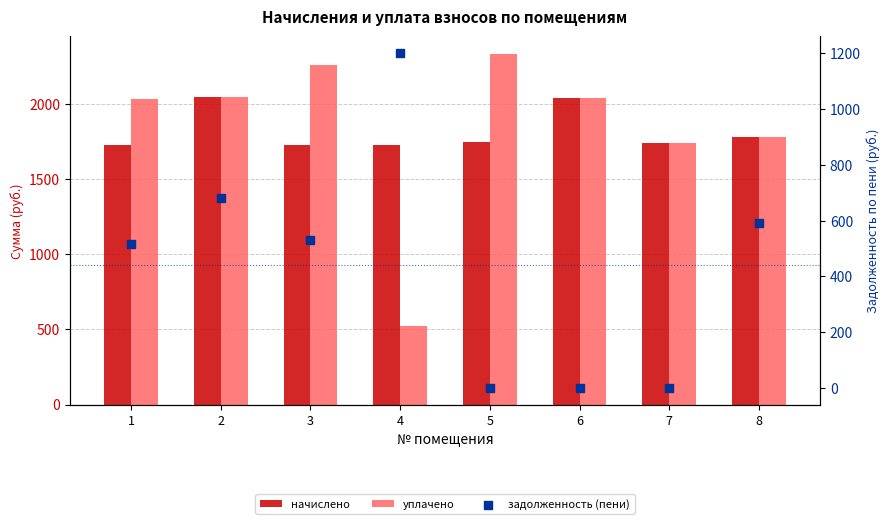

What are all the series names shown in the legend?

начислено, уплачено, задолженность (пени)